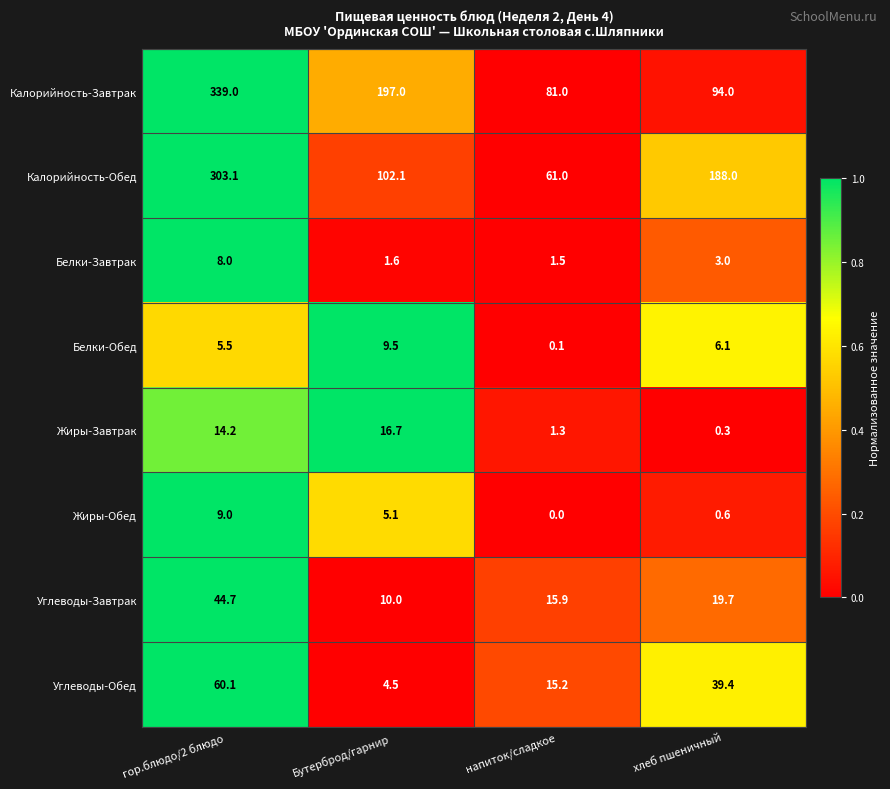

At хлеб пшеничный, list the series in order from smallest to largest.

Жиры-Завтрак, Жиры-Обед, Белки-Завтрак, Белки-Обед, Углеводы-Завтрак, Углеводы-Обед, Калорийность-Завтрак, Калорийность-Обед